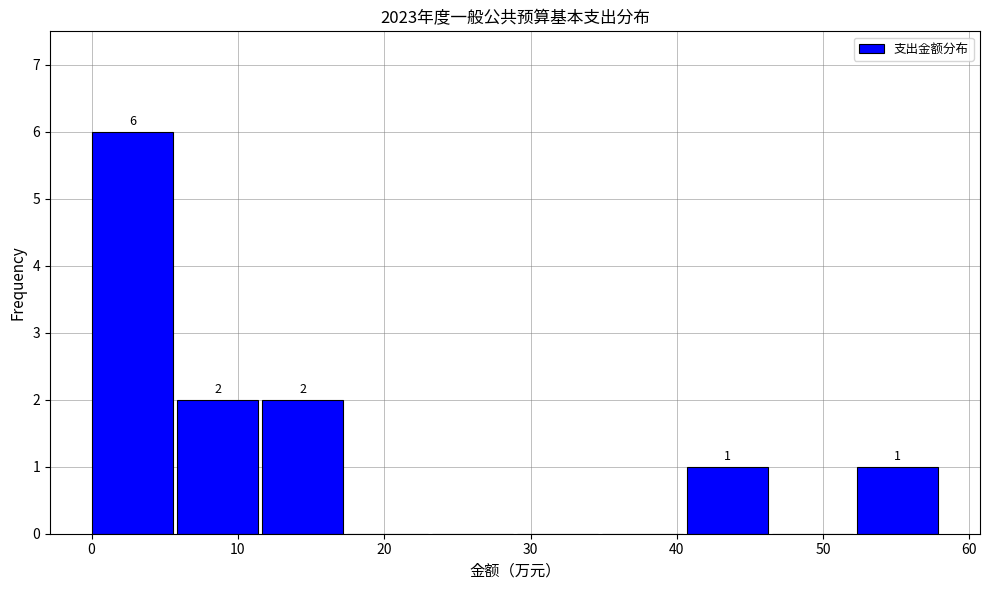

Over which range of the x-axis is the bar tallest?

0 to 6